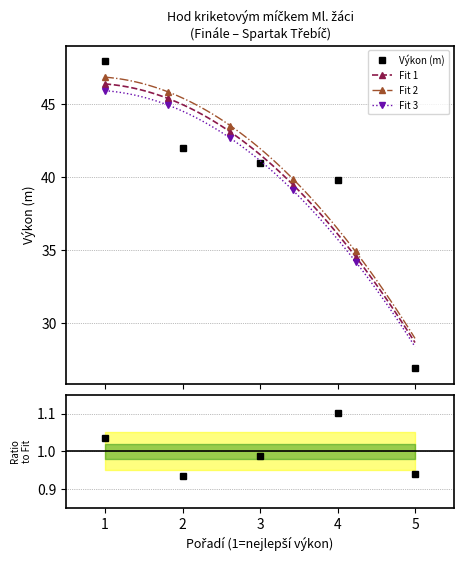

True or false: Výkon (m) has more than 2 points higher than both neighbors.

False